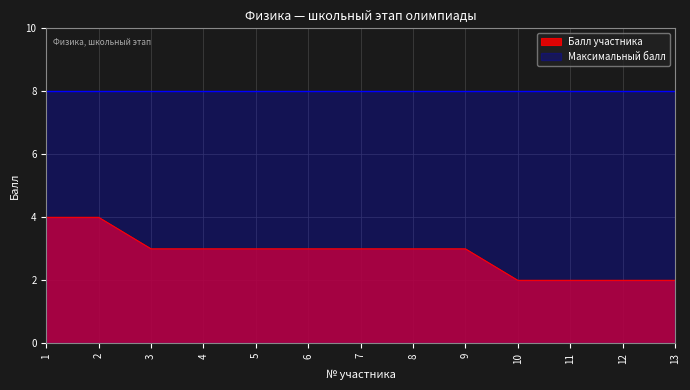

At which category does the chart reach its minimum across all series?

10